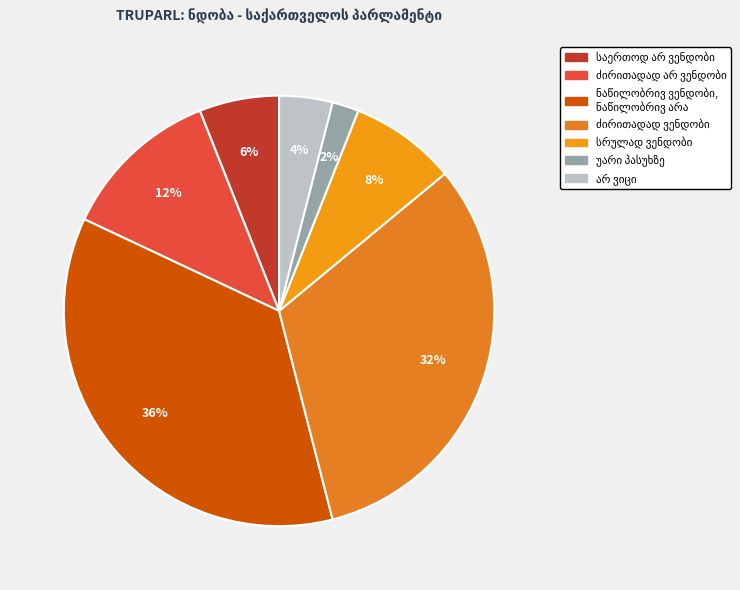

True or false: სრულად ვენდობი accounts for 8% of the total.

True